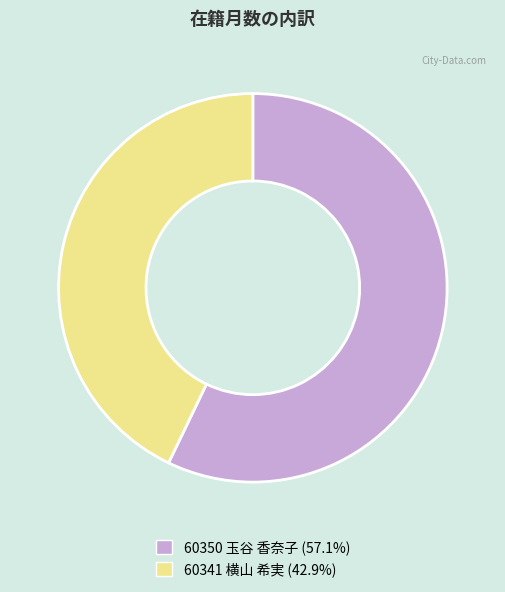

Is there any slice that represents more than half of the pie?

Yes